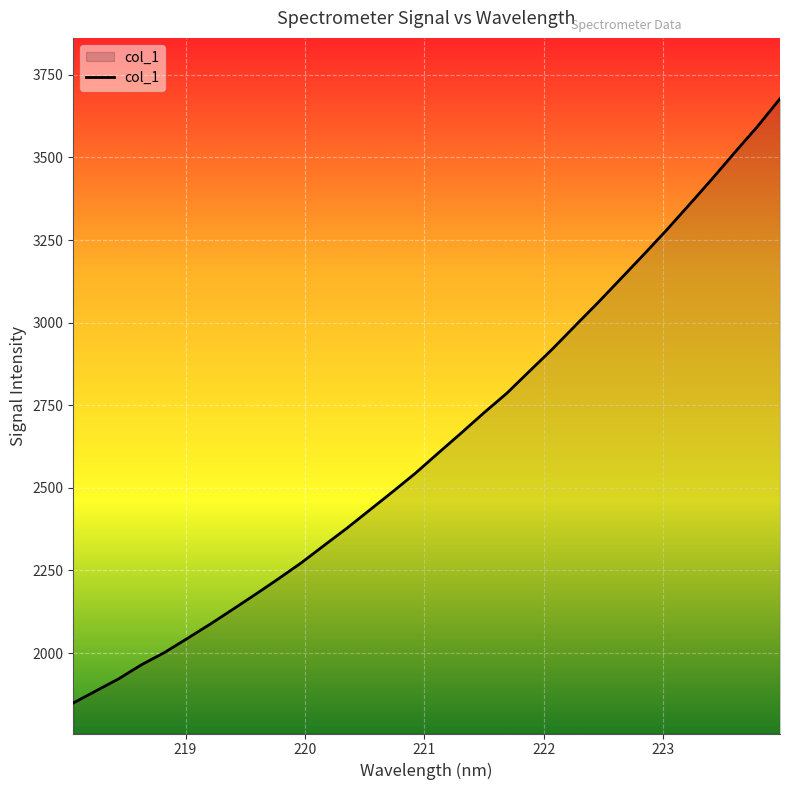

What is the maximum value shown in the chart?

3677.9